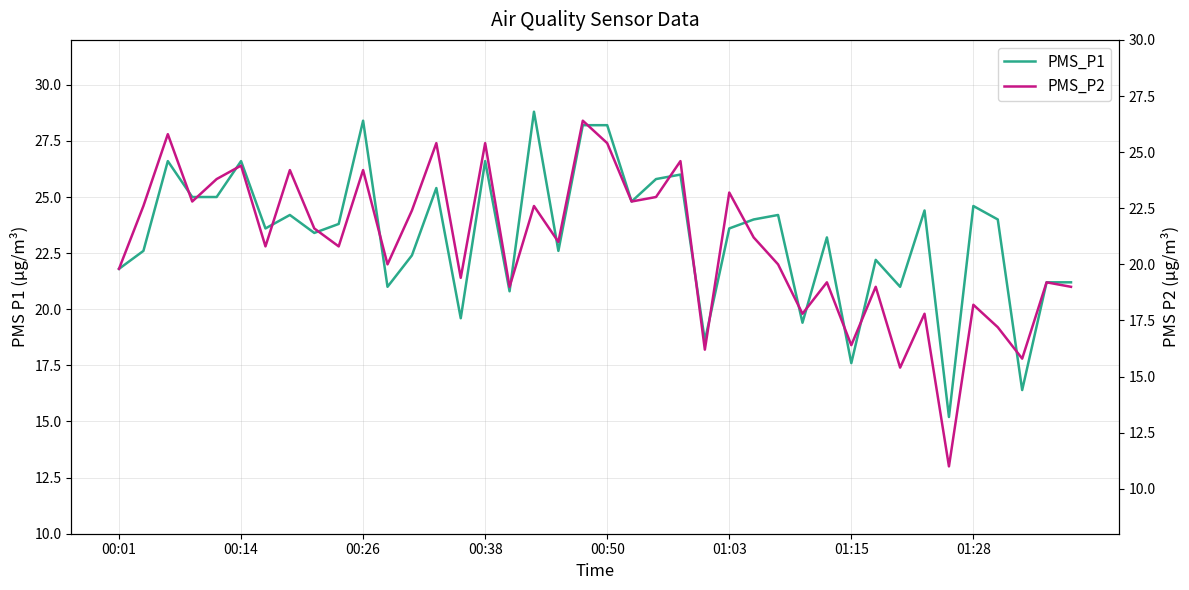

The value of PMS_P1 at 22 is 14.9. True or false?

False